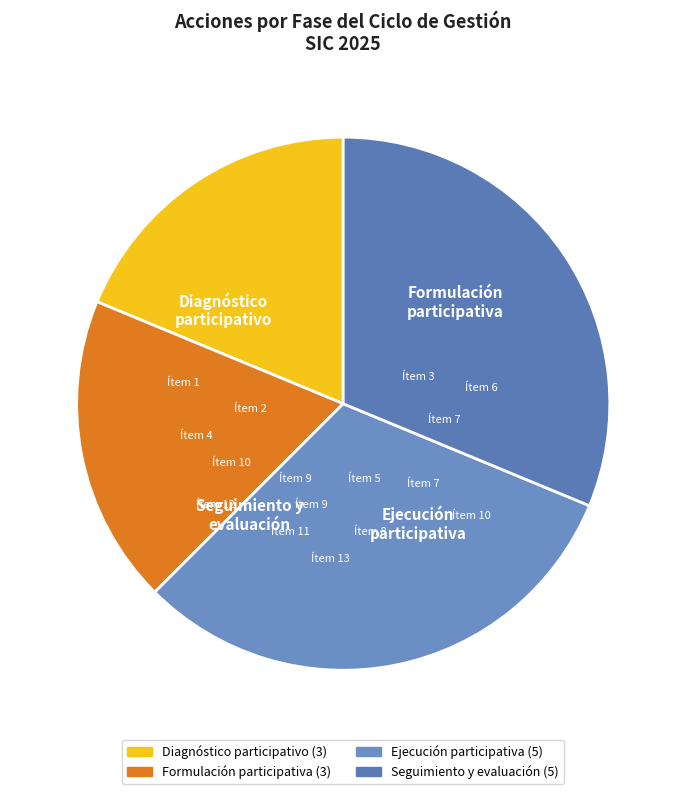

How many slices are in this pie chart?

4